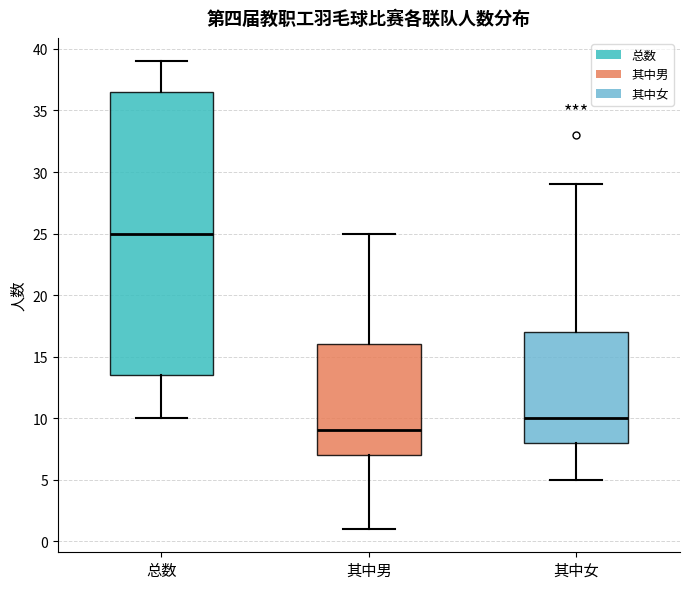

Where does the median line of the box for 其中女 sit on the y-axis? The values are not printed on the chart, so give them approximately, as read against the axis.

10.0